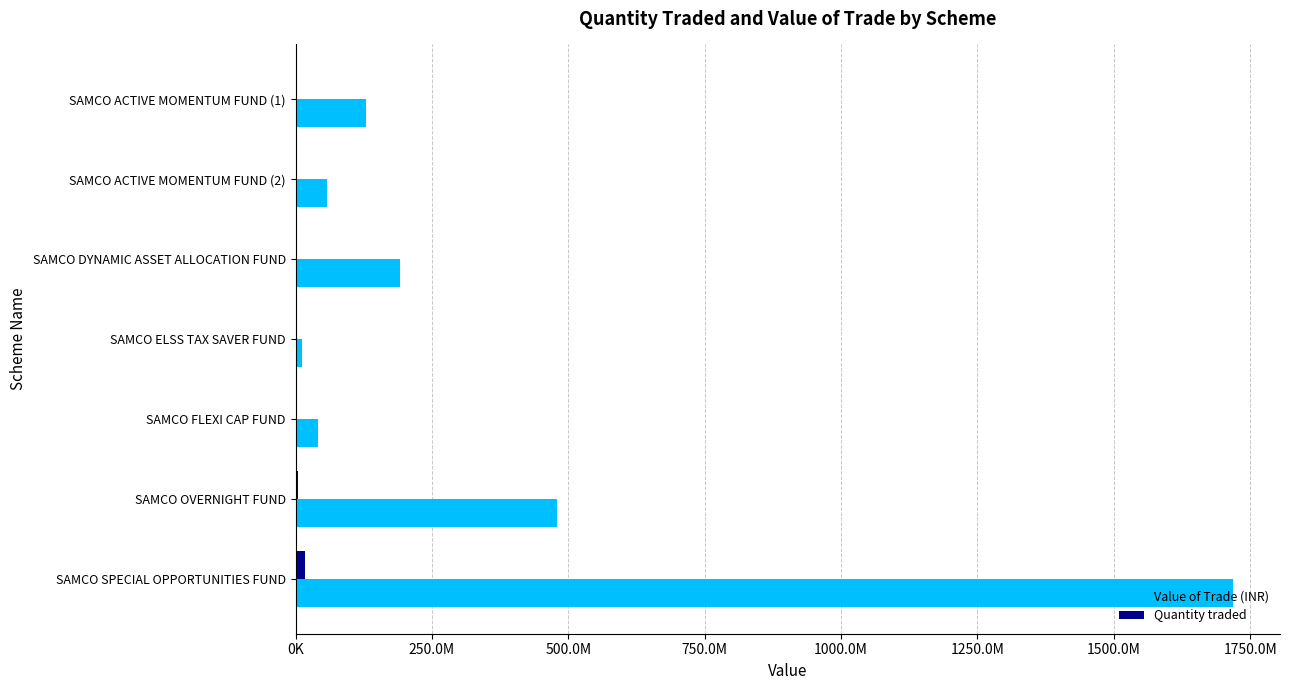

At how many categories does at least one series exceed 975805988?

1